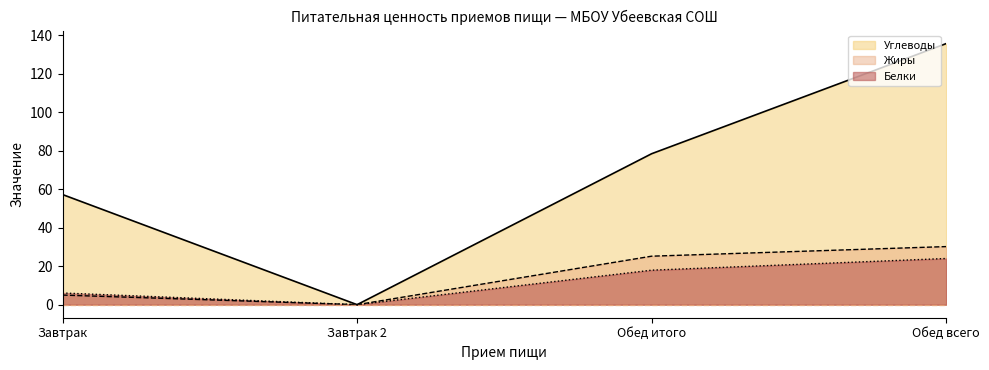

What is the label of the 1st point from the left?

Завтрак